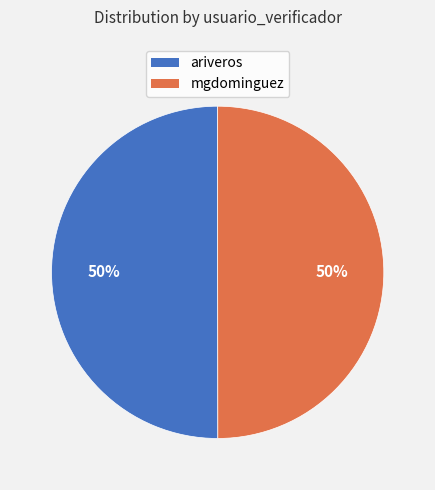

Approximately how many times larger is the value at mgdominguez compared to ariveros?

1.0